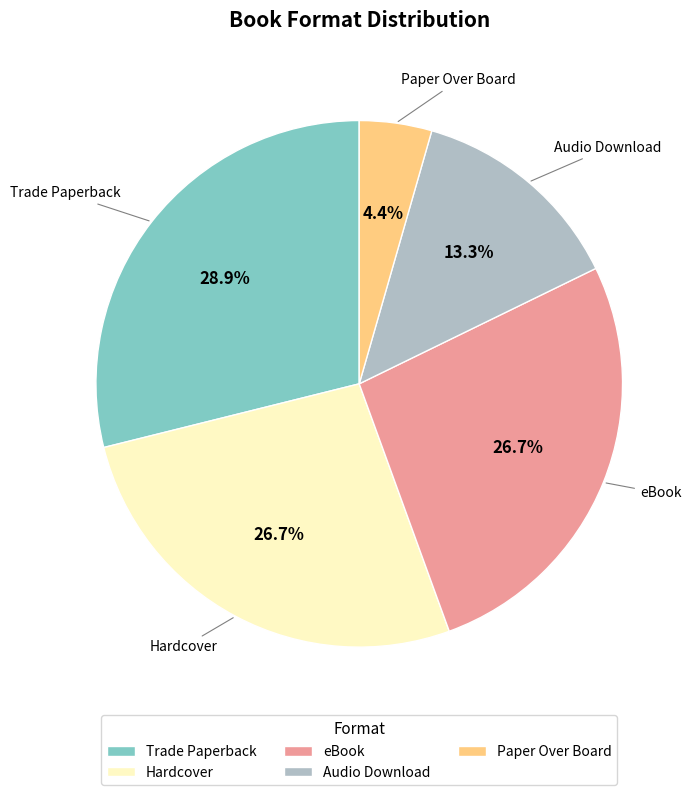

To the nearest percent, what is the combined percentage of Paper Over Board and eBook?

31%